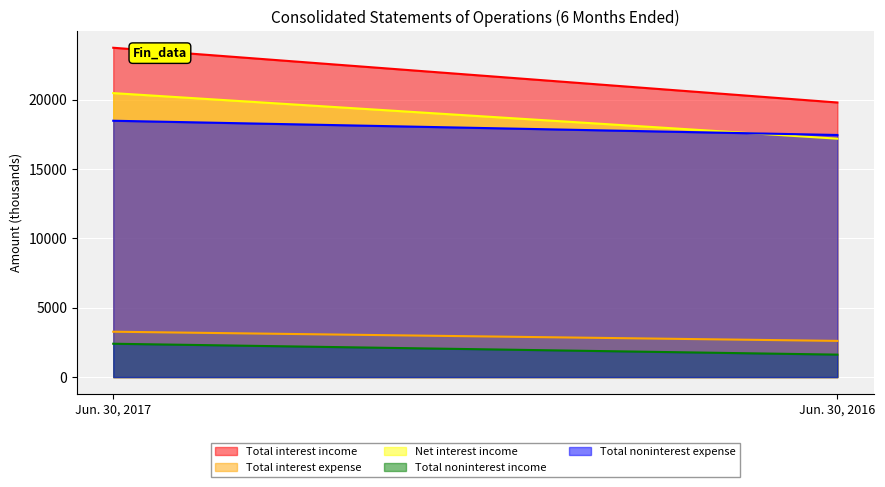

What is the greatest value displayed?

23736